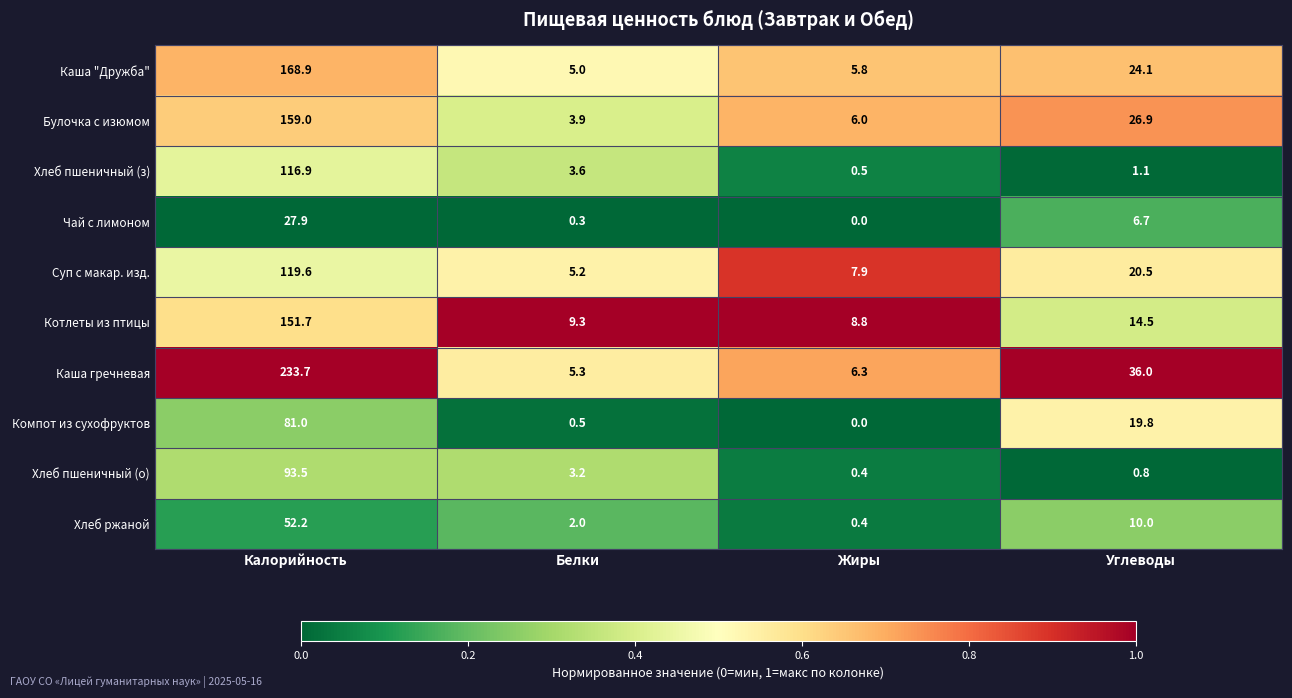

At how many categories does at least one series exceed 0?

4